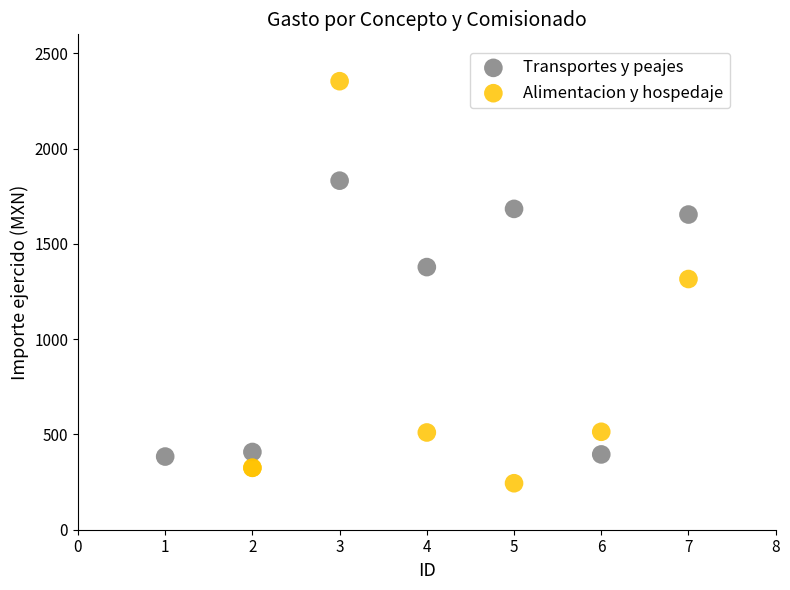

Which series has the widest spread of Y values?

Alimentacion y hospedaje